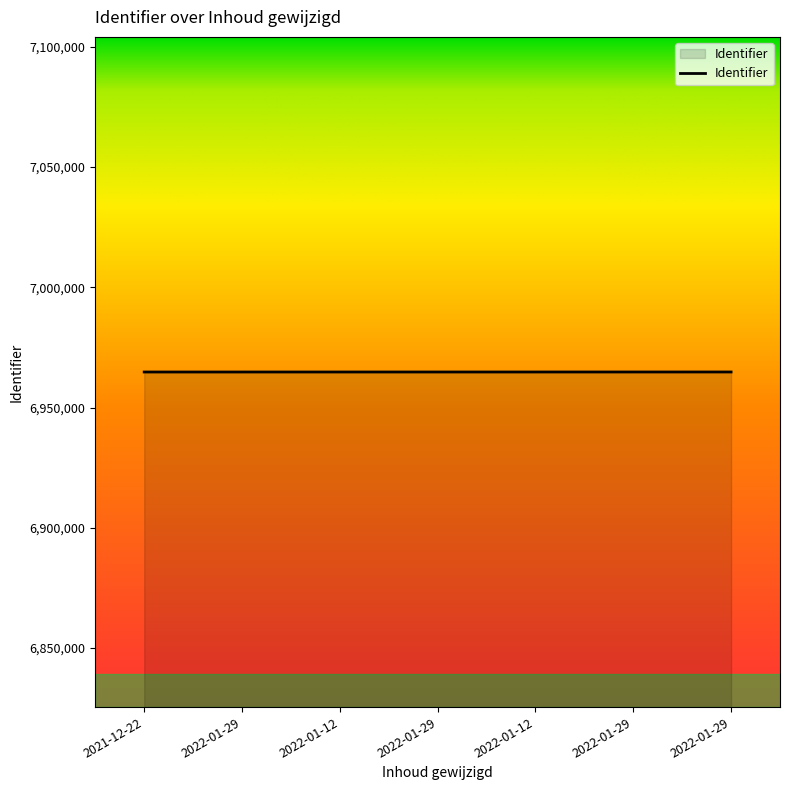

List the labels in order of value, largest first.

2022-01-29, 2022-01-29, 2022-01-12, 2022-01-29, 2022-01-12, 2022-01-29, 2021-12-22